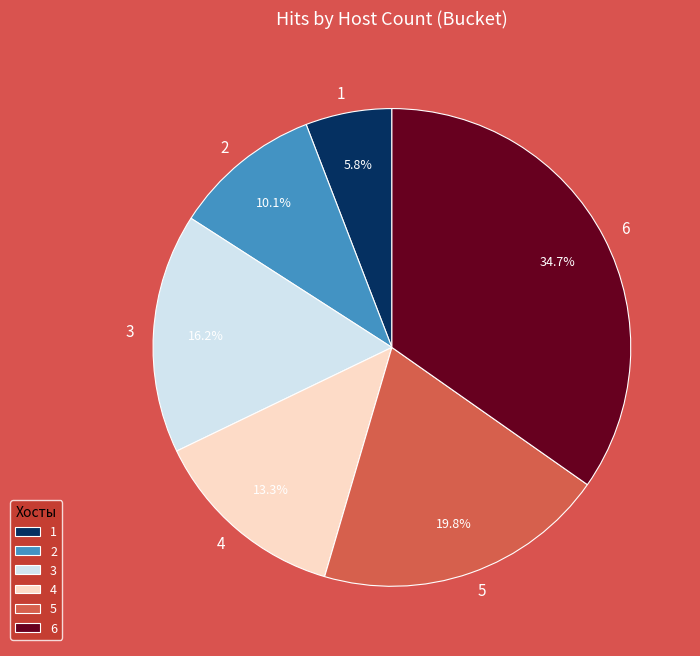

Rank the categories by value from lowest to highest.

1, 2, 4, 3, 5, 6